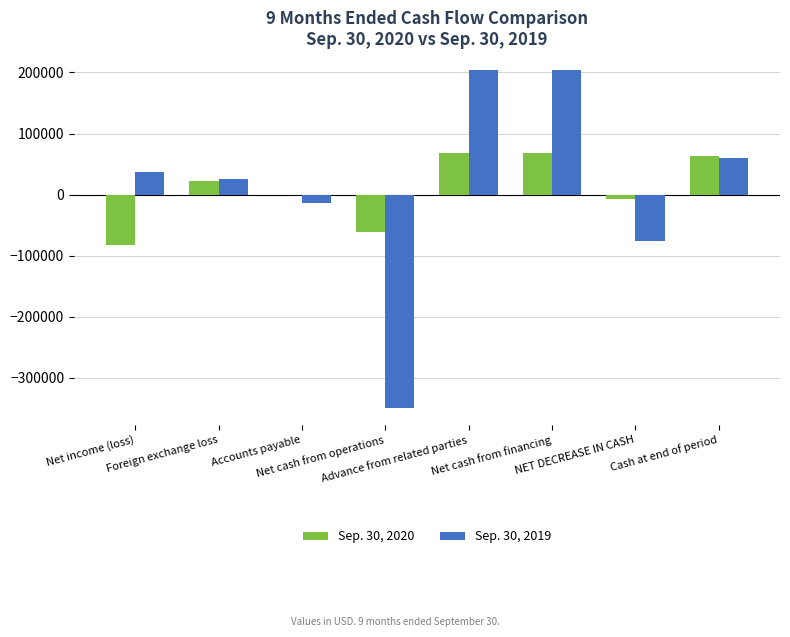

What is the greatest value displayed?

203972